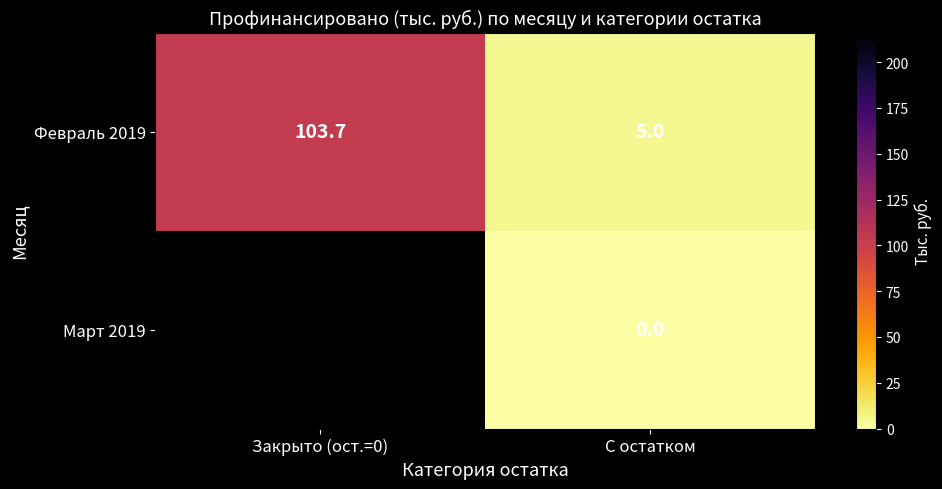

The Февраль 2019 series shows 23.1 at Закрыто (ост.=0). True or false?

False